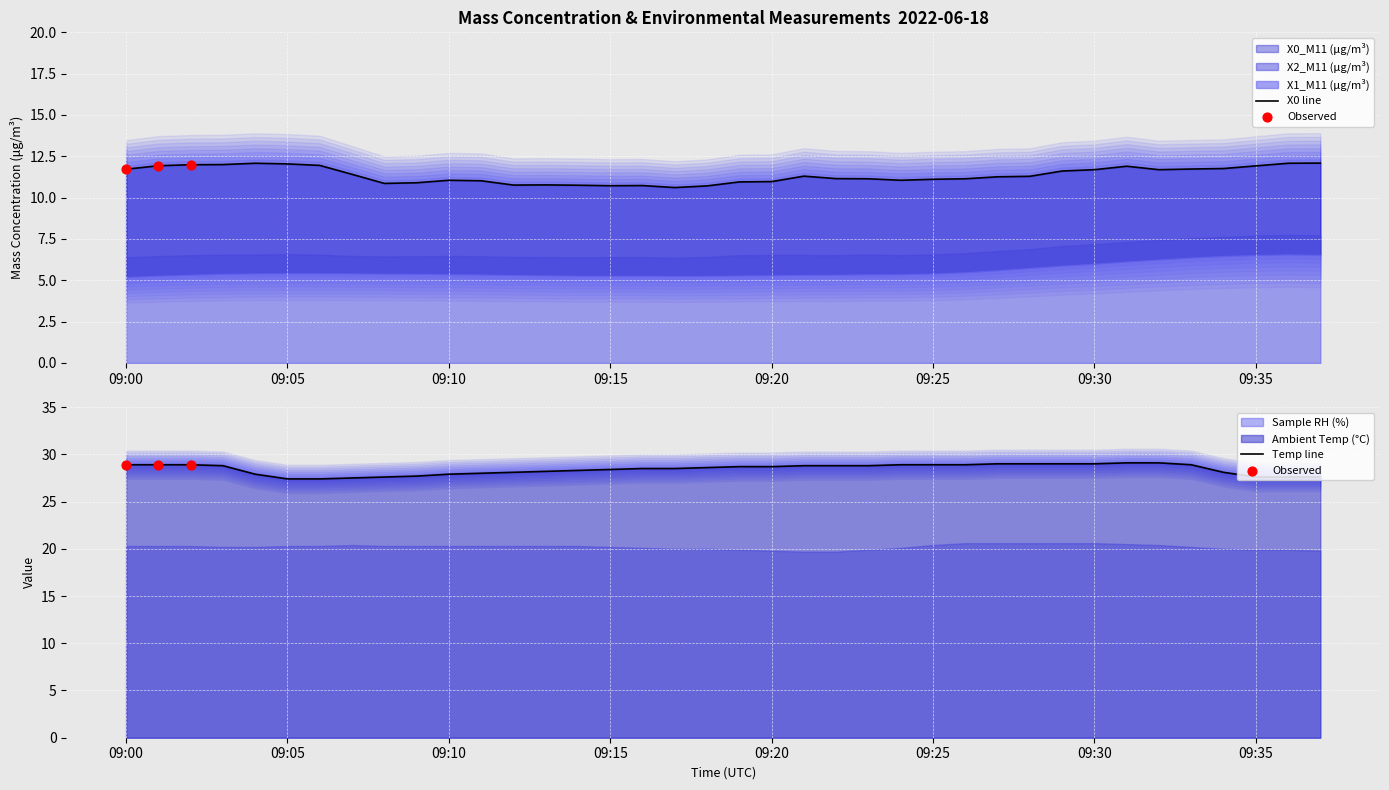

Which series has the largest total across all categories?

Ambient Temp (°C)